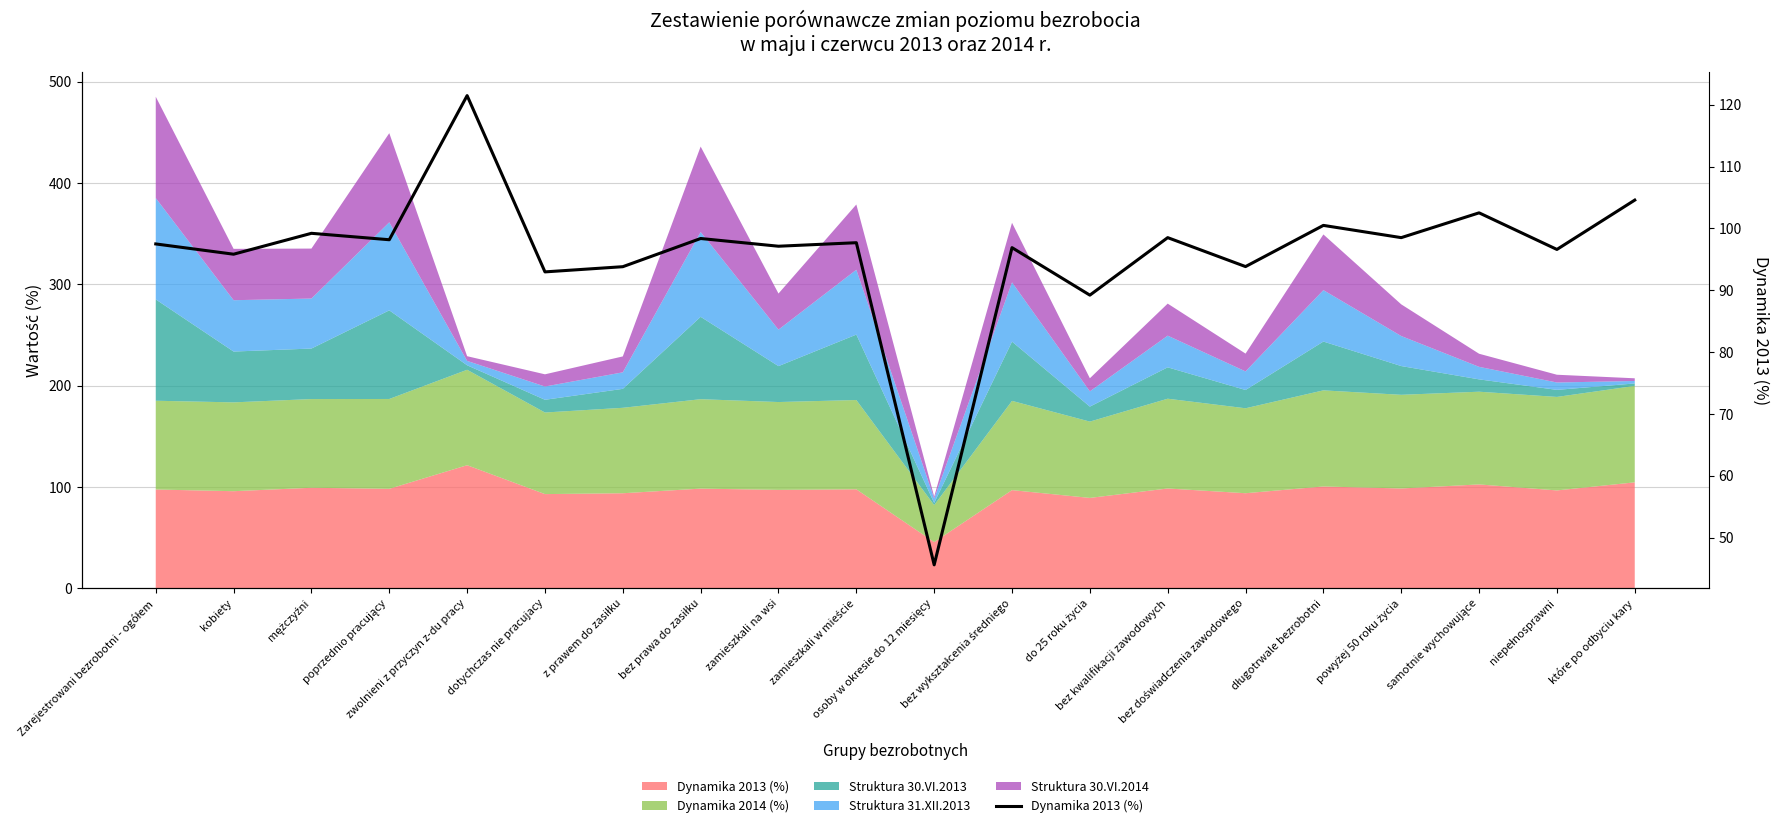

What is the maximum value shown in the chart?

121.5